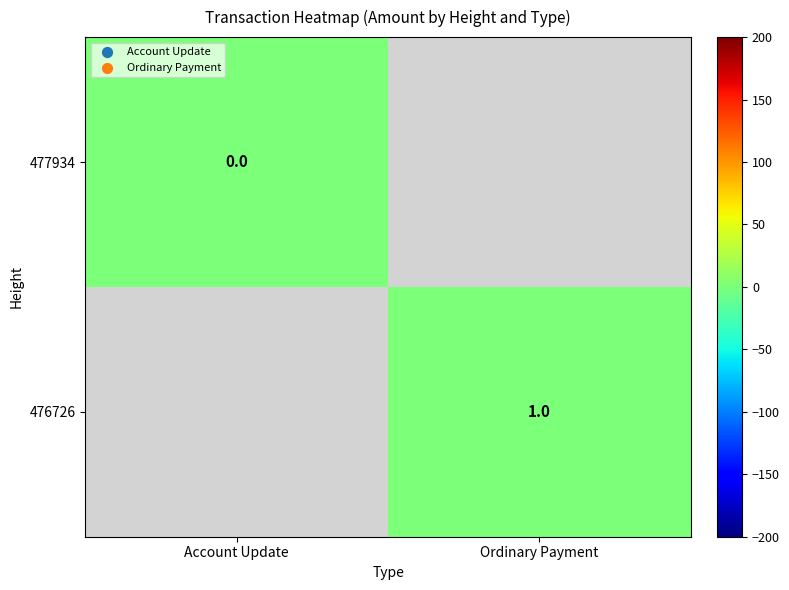

True or false: 476726 has a value of 1.4 at Ordinary Payment.

False